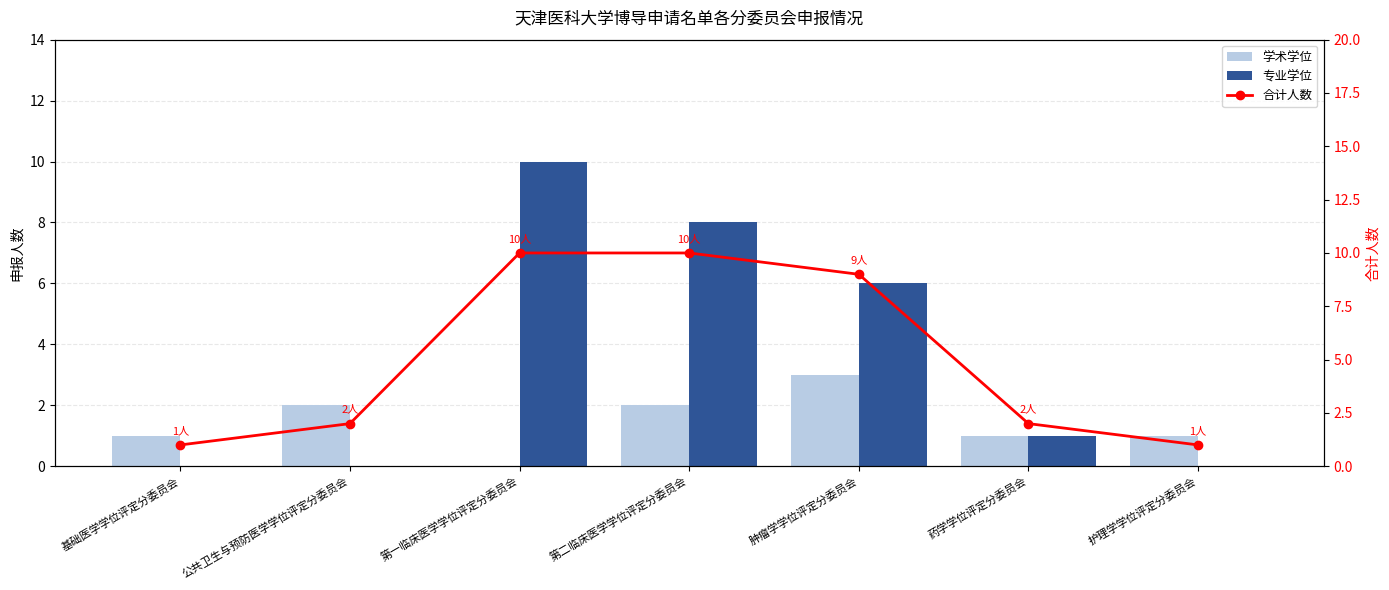

Are the bars grouped side by side (vs. stacked)?

Yes